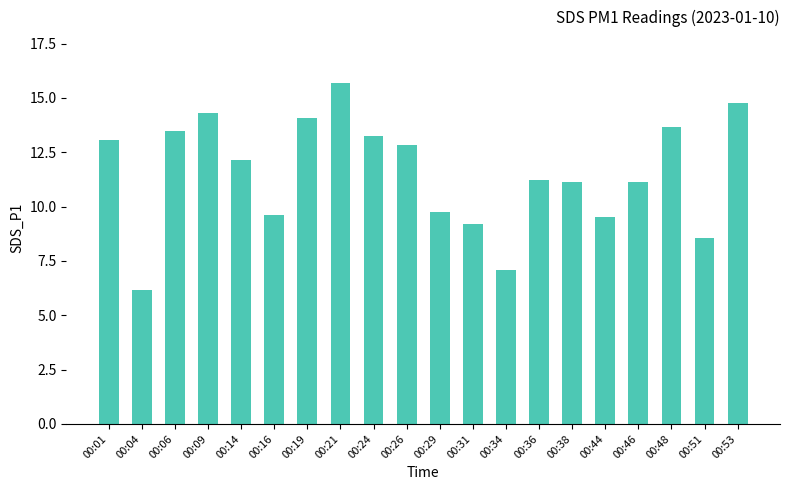

The value at 00:21 is 15.7. True or false?

True